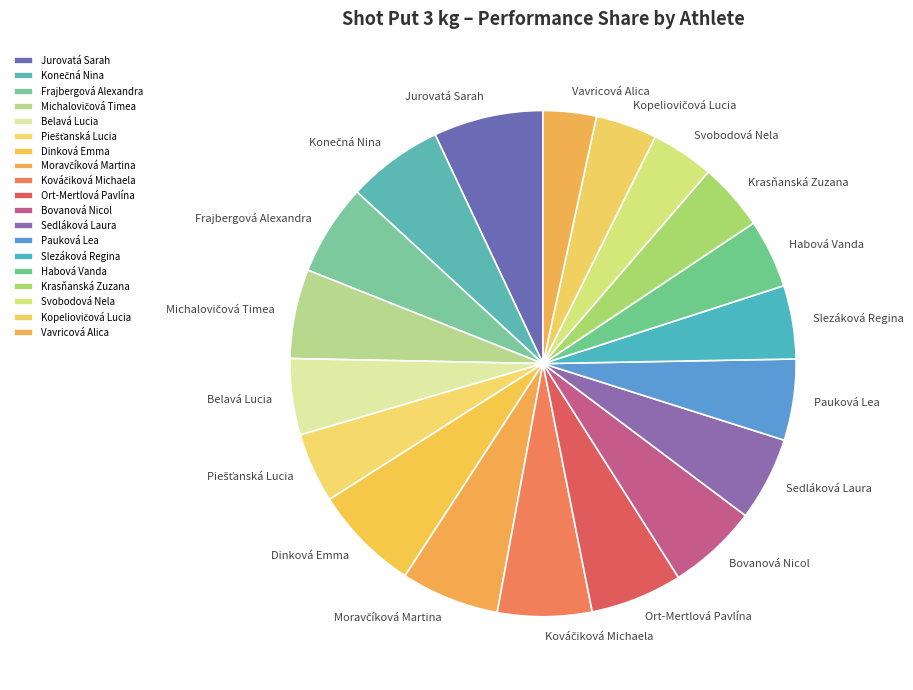

How many slices are in this pie chart?

19